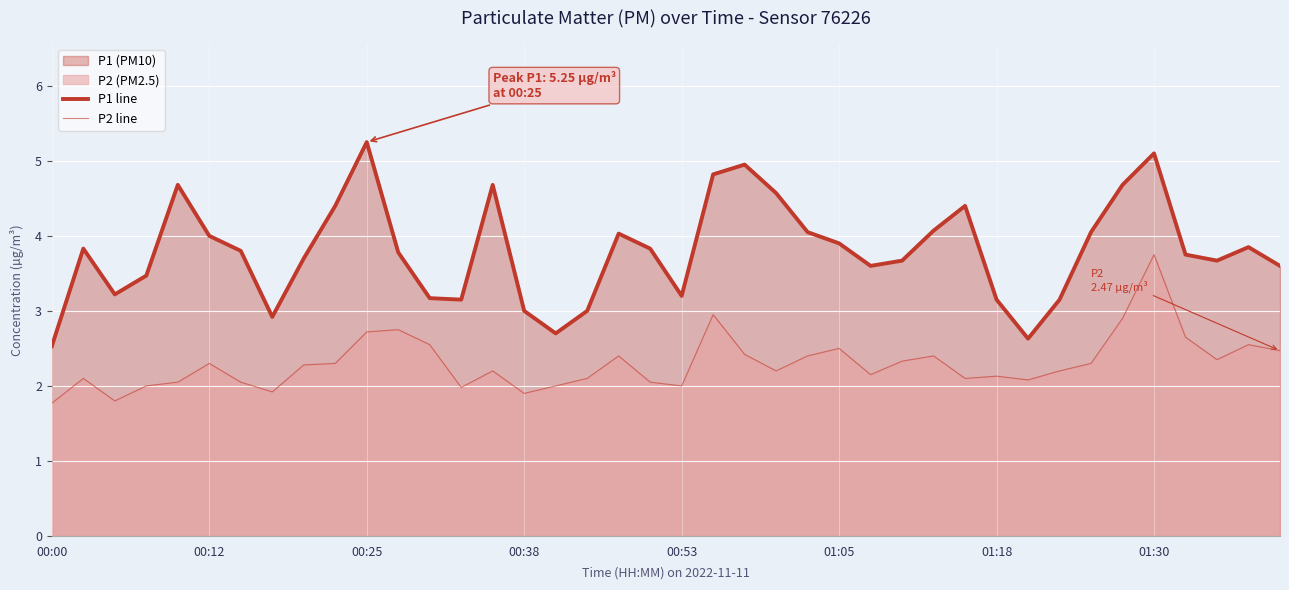

Which has a higher value, 24 or 8?

24